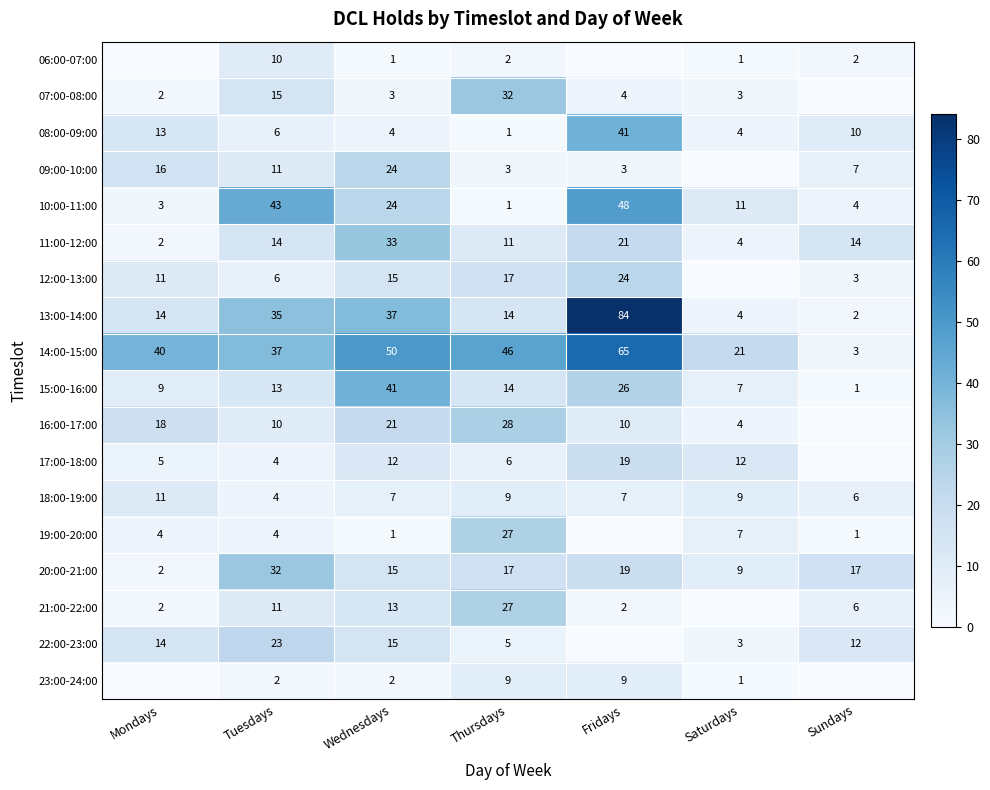

What is the sum of the 15:00-16:00 values at Sundays and Mondays?

10